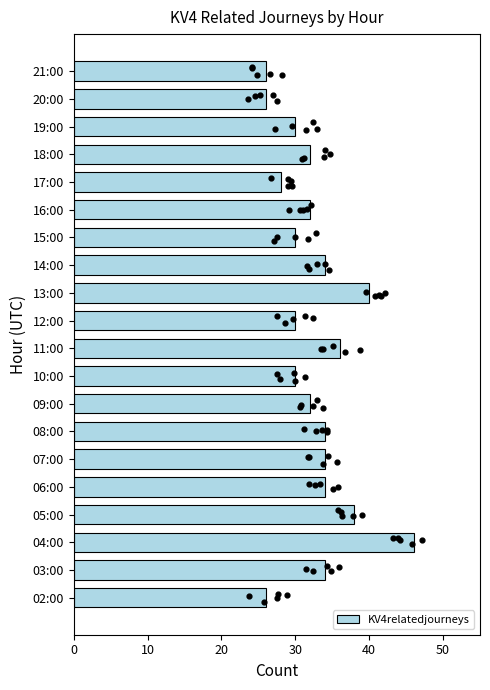

True or false: KV4relatedjourneys has a value of 9 at 14:00.

False